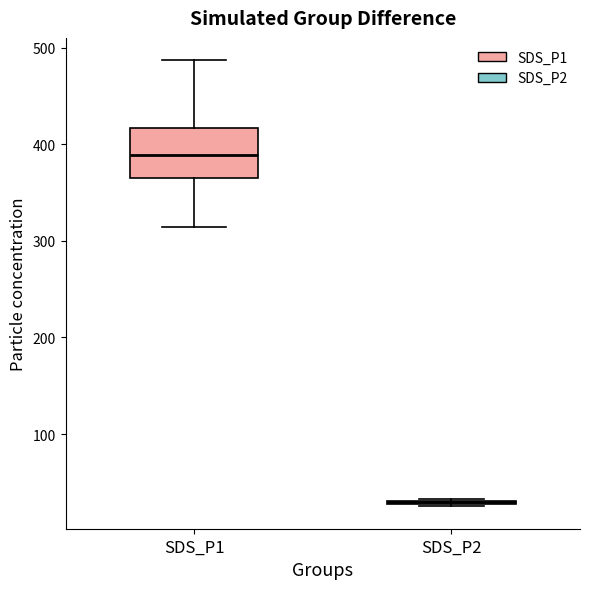

Reading left to right, transcribe this box plot: for each box, give where its median line is, the range the box spans, and where its two whiskers end, as read against the y-axis. The values are not printed on the chart, so give them approximately, as read against the axis.

SDS_P1: median 390, box 360 to 420, whiskers 310 to 490
SDS_P2: box collapsed to a line at 30, whiskers 20 to 30